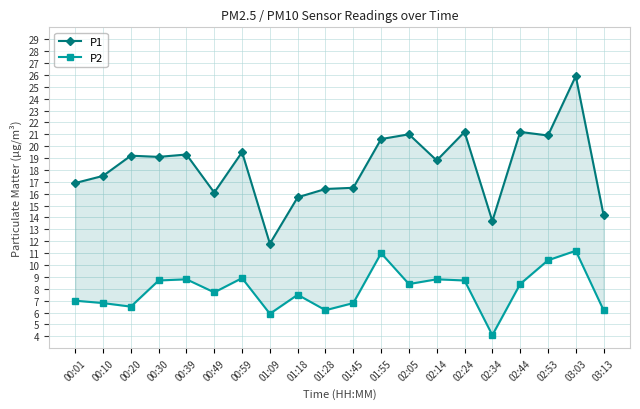

The P2 series shows 6.2 at 01:28. True or false?

True